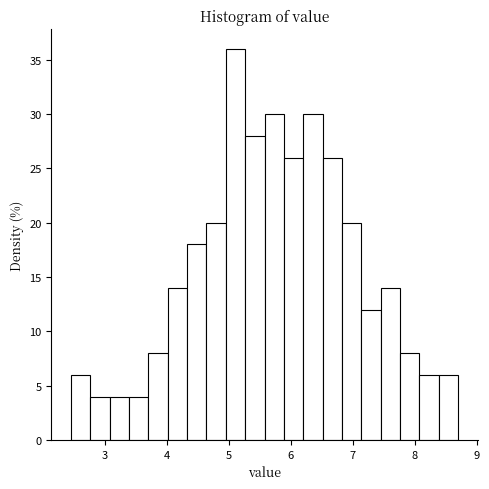

Around what value on the x-axis is the tallest bar? Give the approximate position of its centre, as read against the axis.

5.1